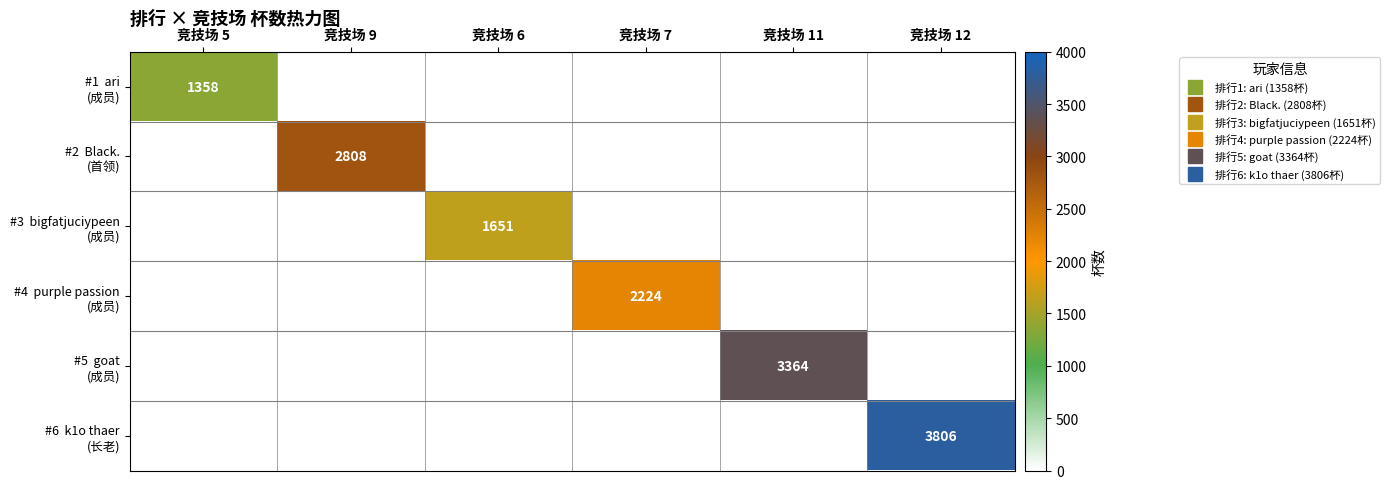

What is the difference between the maximum and minimum values in the #1 ari (成员) series?

1358